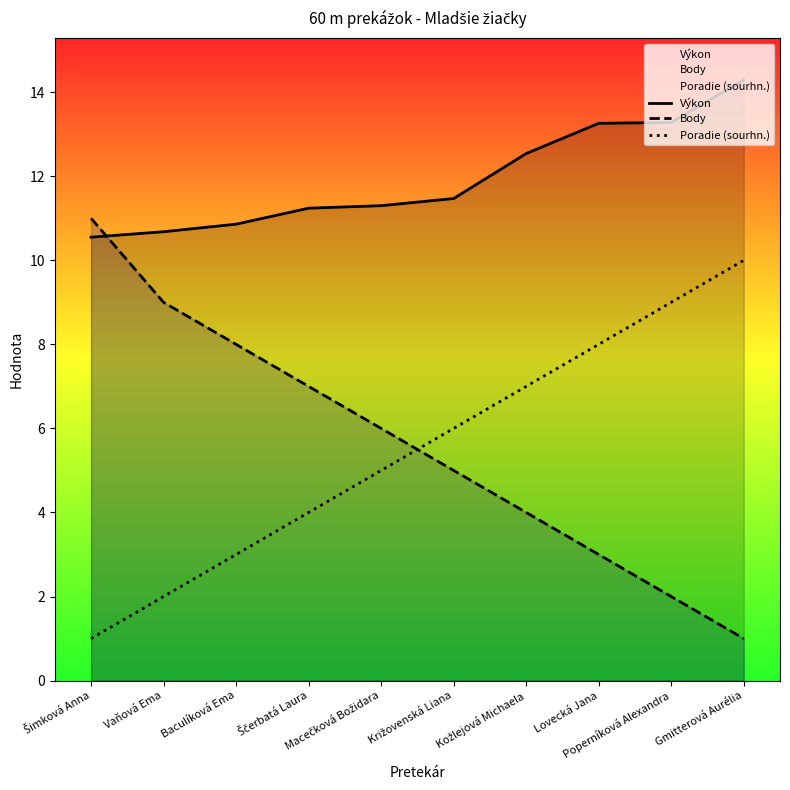

Which category has the lowest value in the Poradie (sourhn.) series?

Šimková Anna